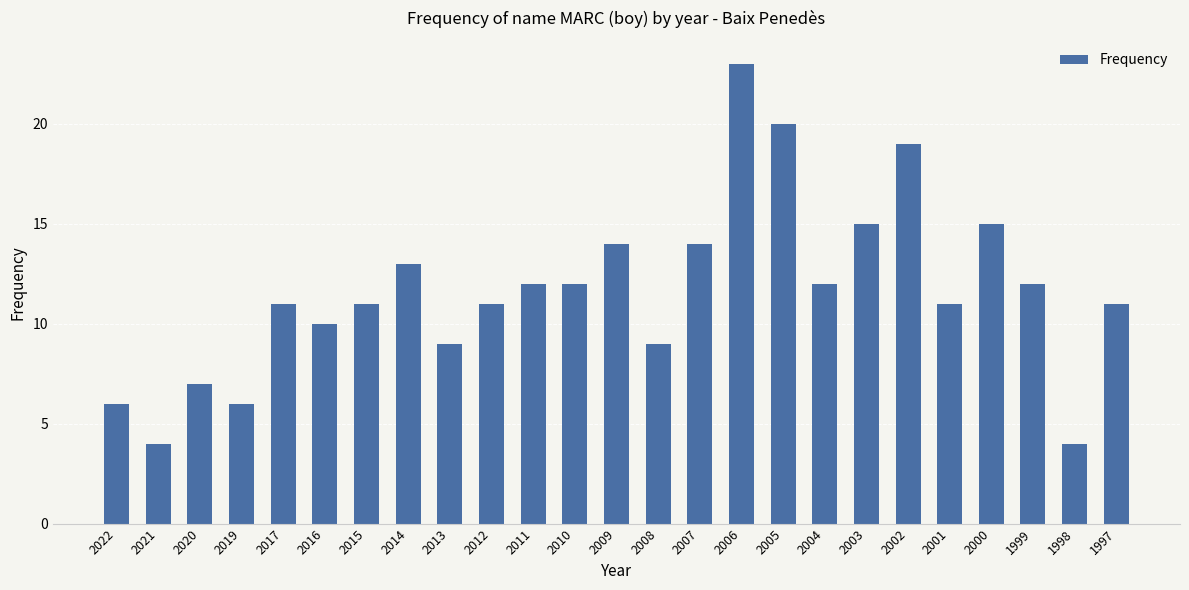

Between 1998 and 2010, which is larger?

2010